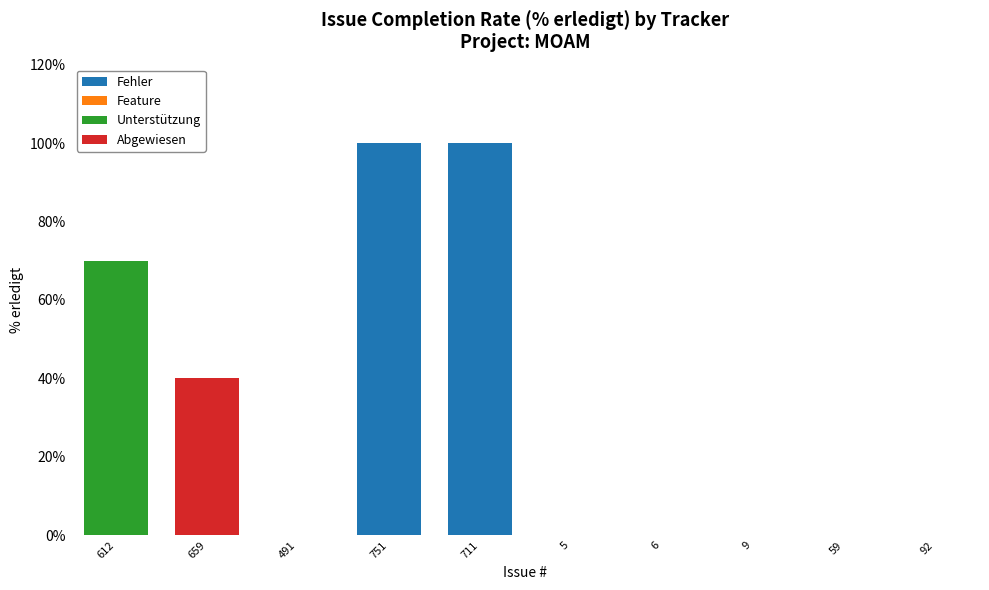

Is the value of Fehler at 92 greater than the value of Feature at 6?

No